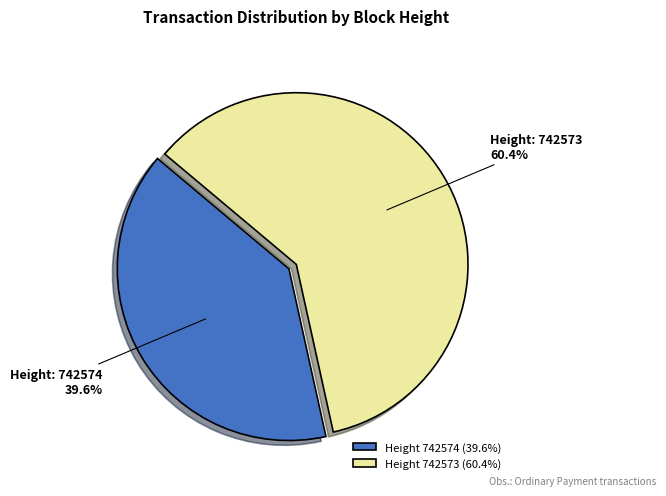

Combined, do Height 742574 (39.6%) and Height 742573 (60.4%) account for over 50%?

Yes